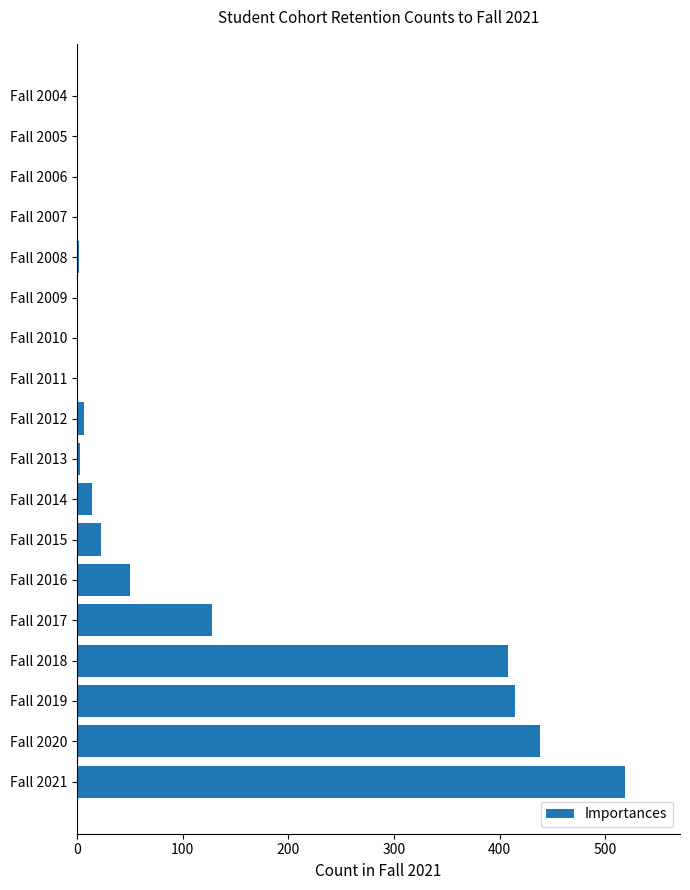

Where is the data nearest to the value 259?

Fall 2017